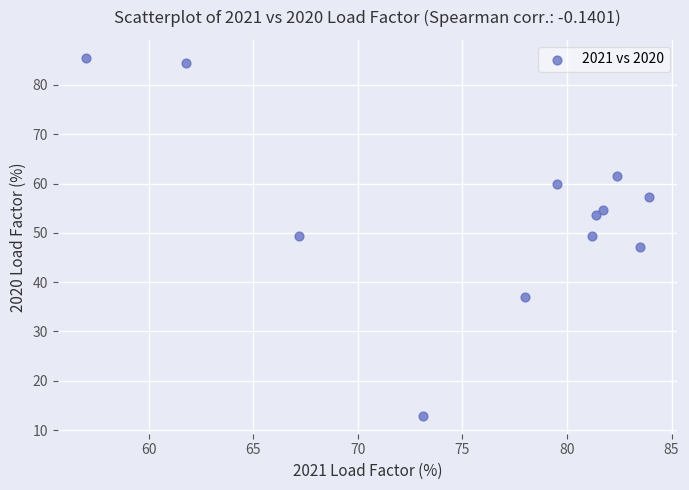

What is the average Y value?

54.4